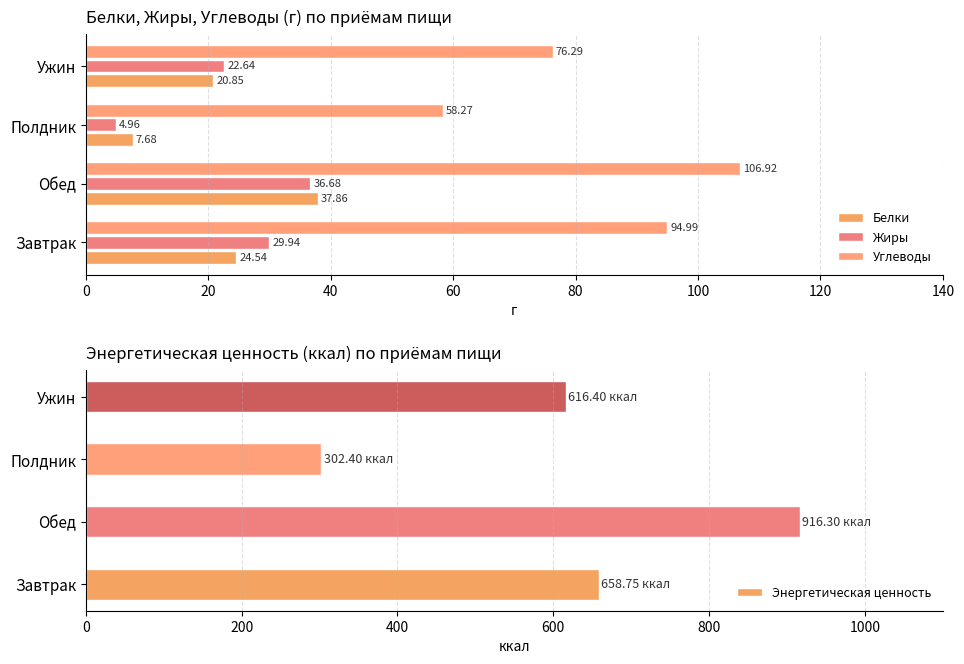

Which category has the lowest value in the Энергетическая ценность series?

Полдник